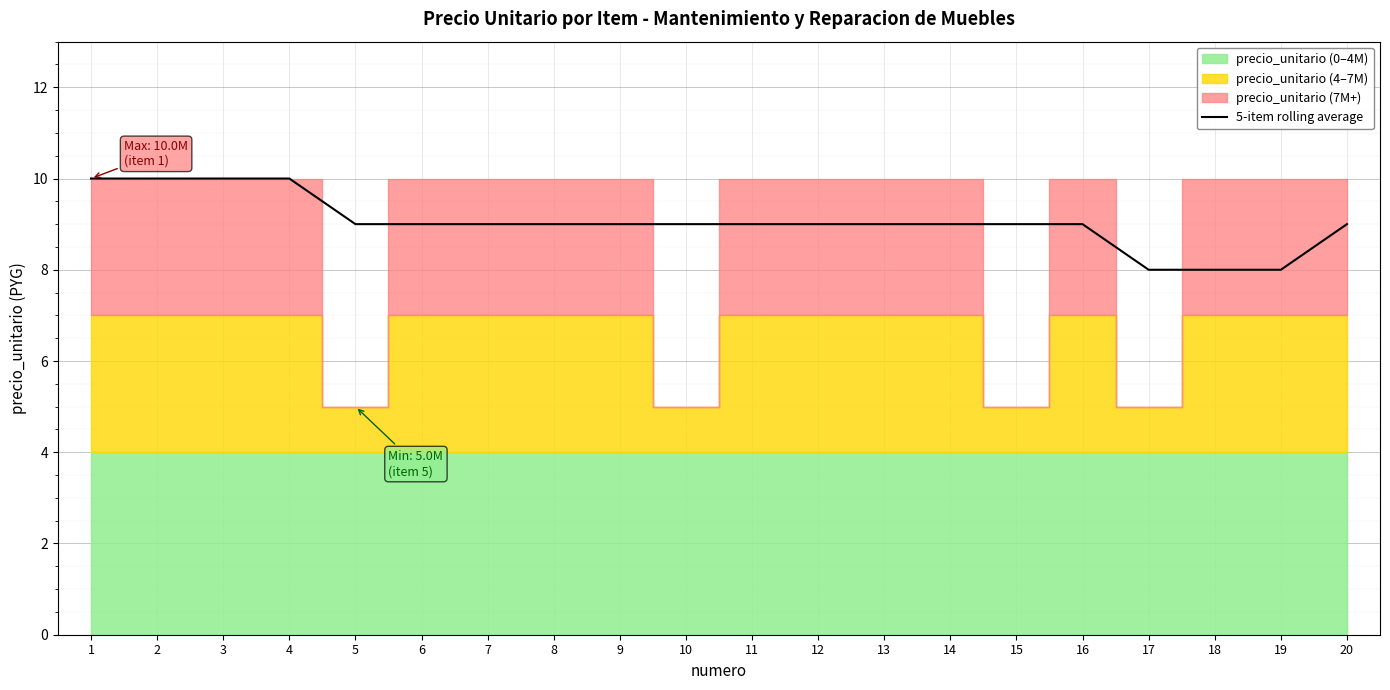

How many lines are shown in the chart?

1